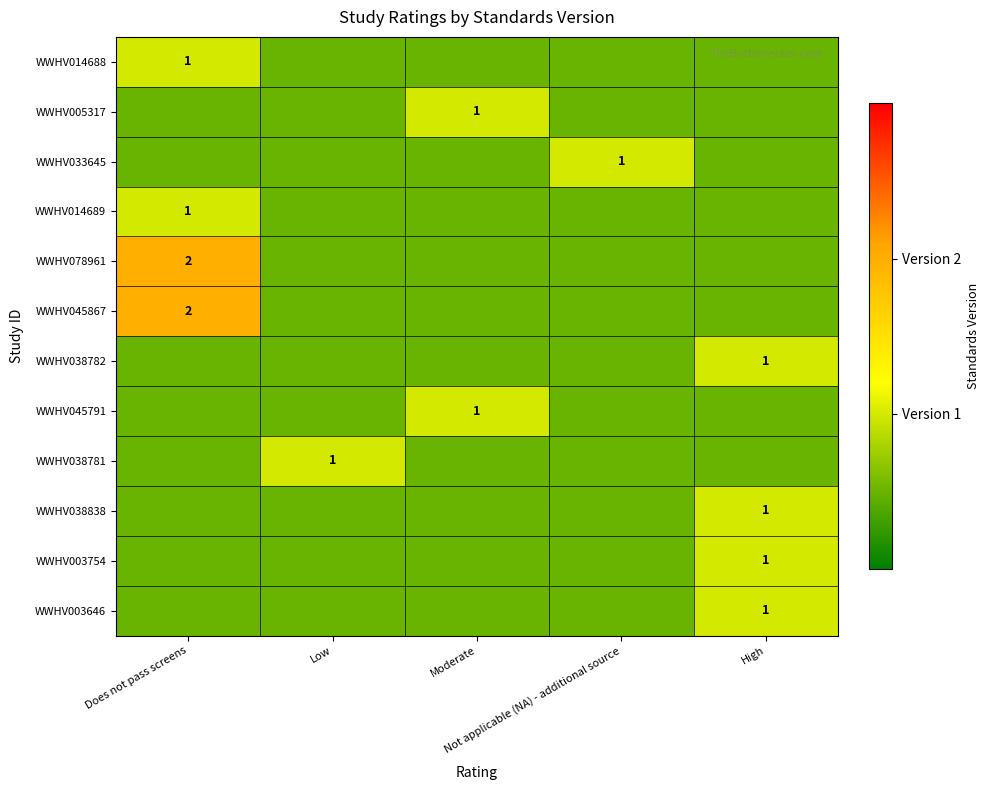

At which label is WWHV045791 closest to 0?

Does not pass screens